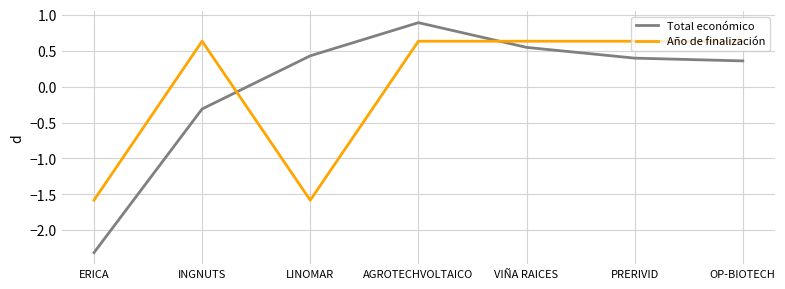

What position from the right is VIÑA RAICES?

3